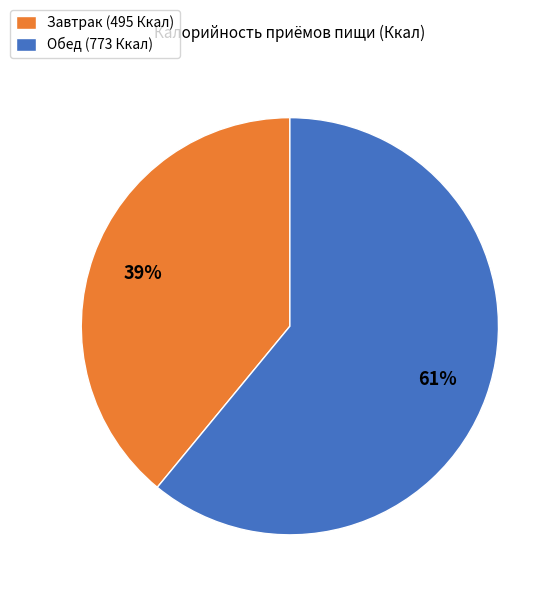

What percentage is the Завтрак slice, to the nearest percent?

39%